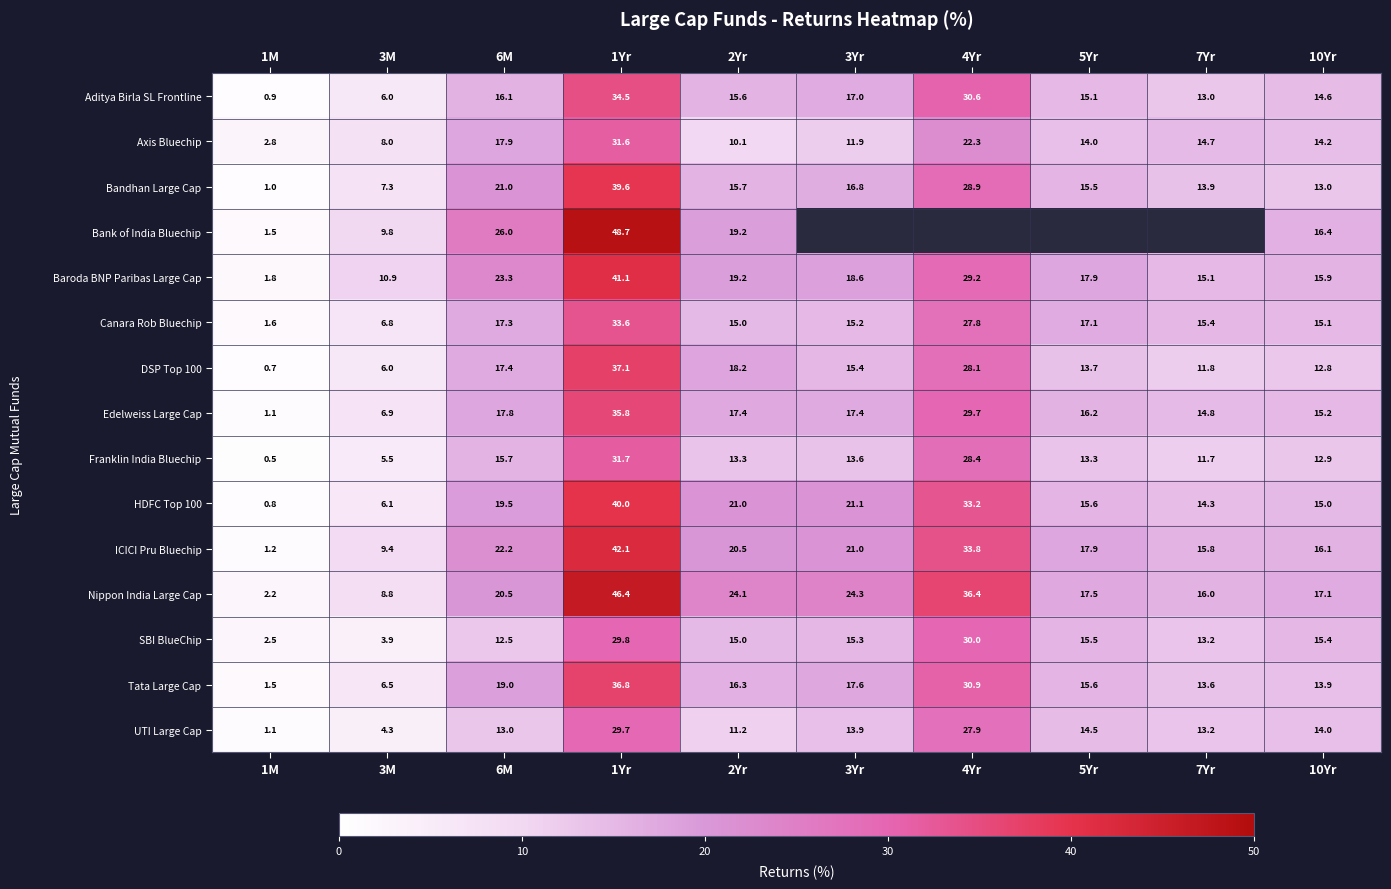

The value of Bandhan Large Cap at 2Yr is 20.6. True or false?

False